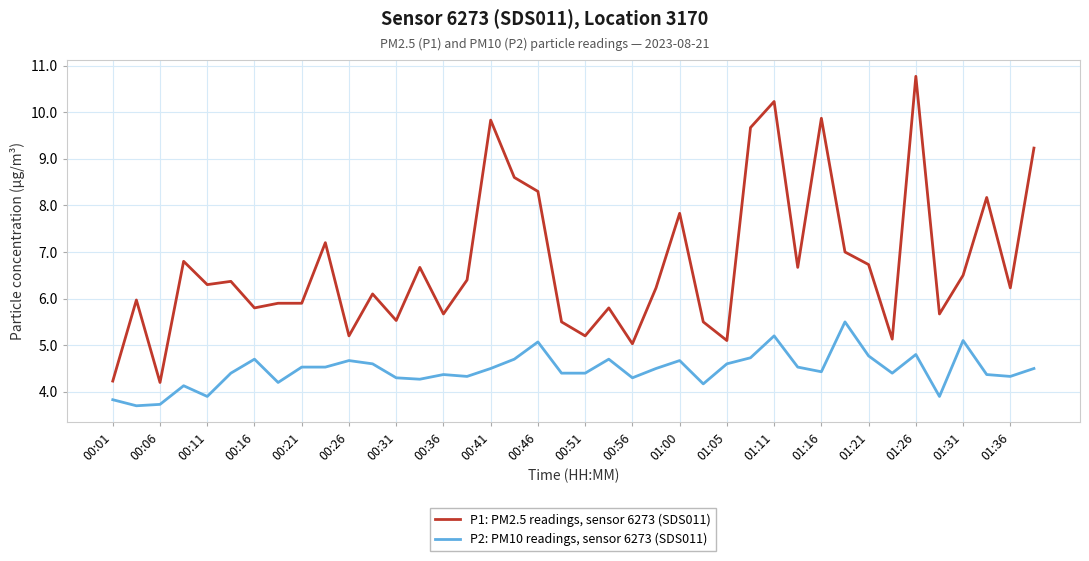

Which series has the widest spread of values?

P1: PM2.5 readings, sensor 6273 (SDS011)